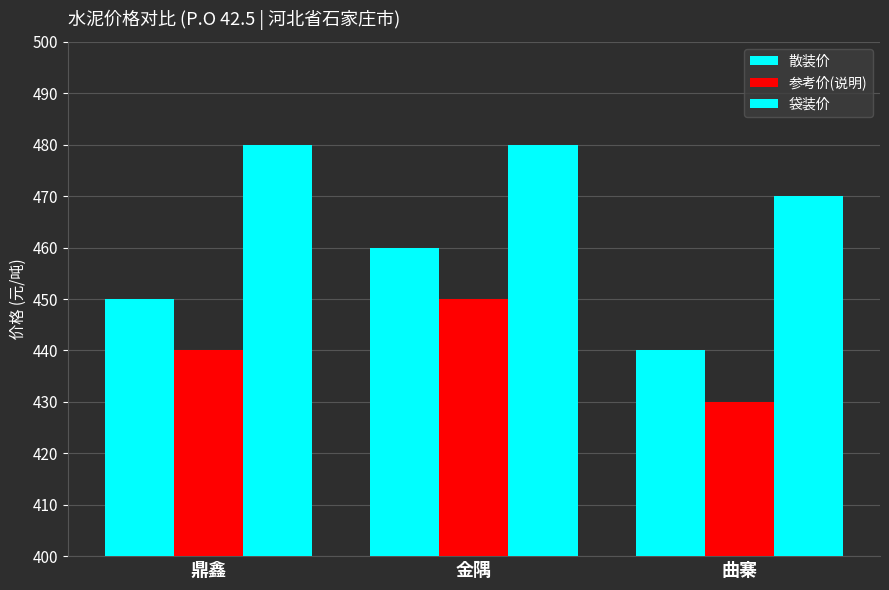

The value of 参考价(说明) at 金隅 is 588. True or false?

False